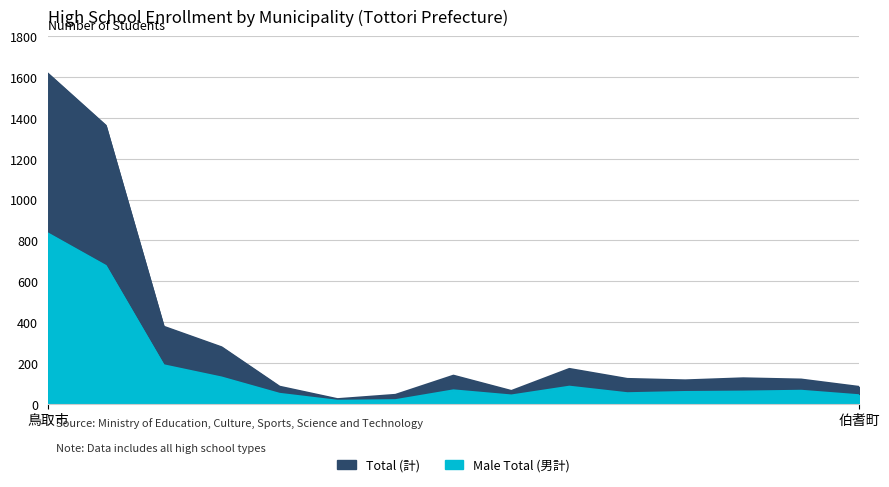

At how many categories does at least one series exceed 1592?

1